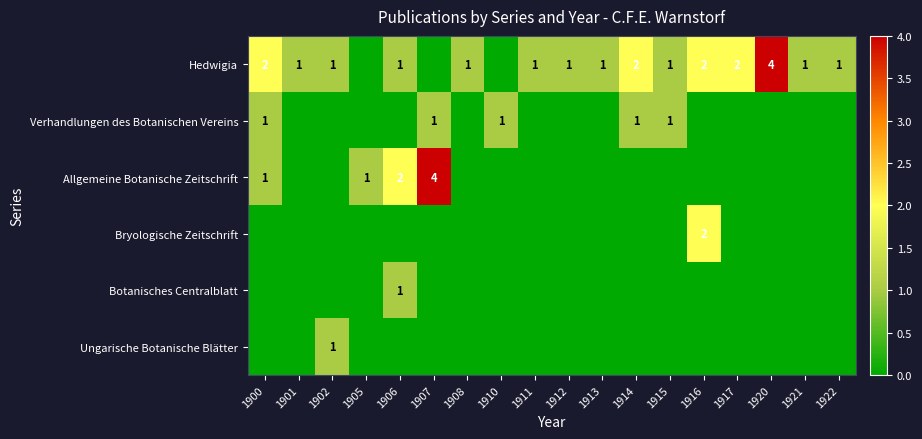

Which has a higher value, 1914 or 1920?

1920